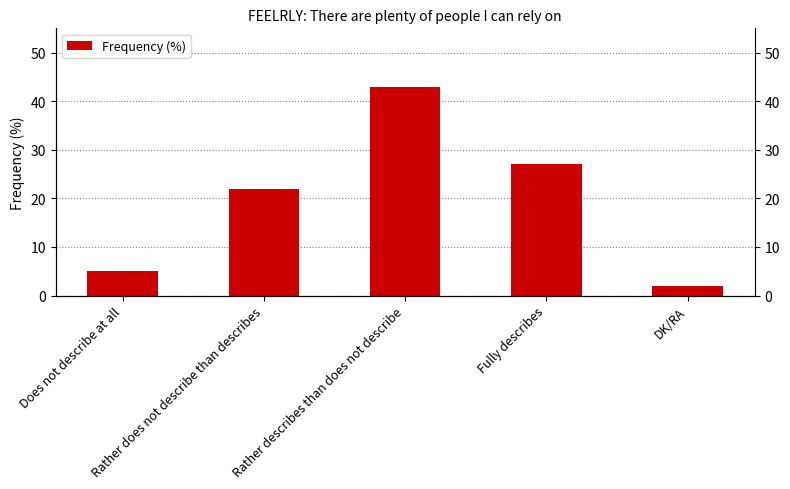

What position from the left is Rather does not describe than describes?

2